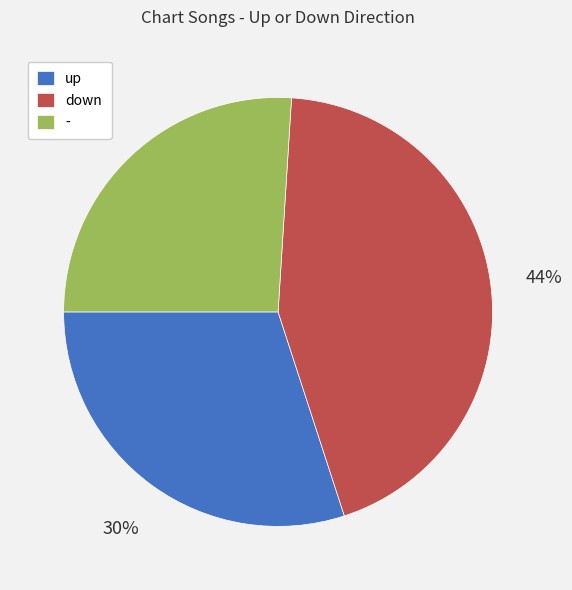

Approximately how many times larger is the value at up compared to -?

1.2